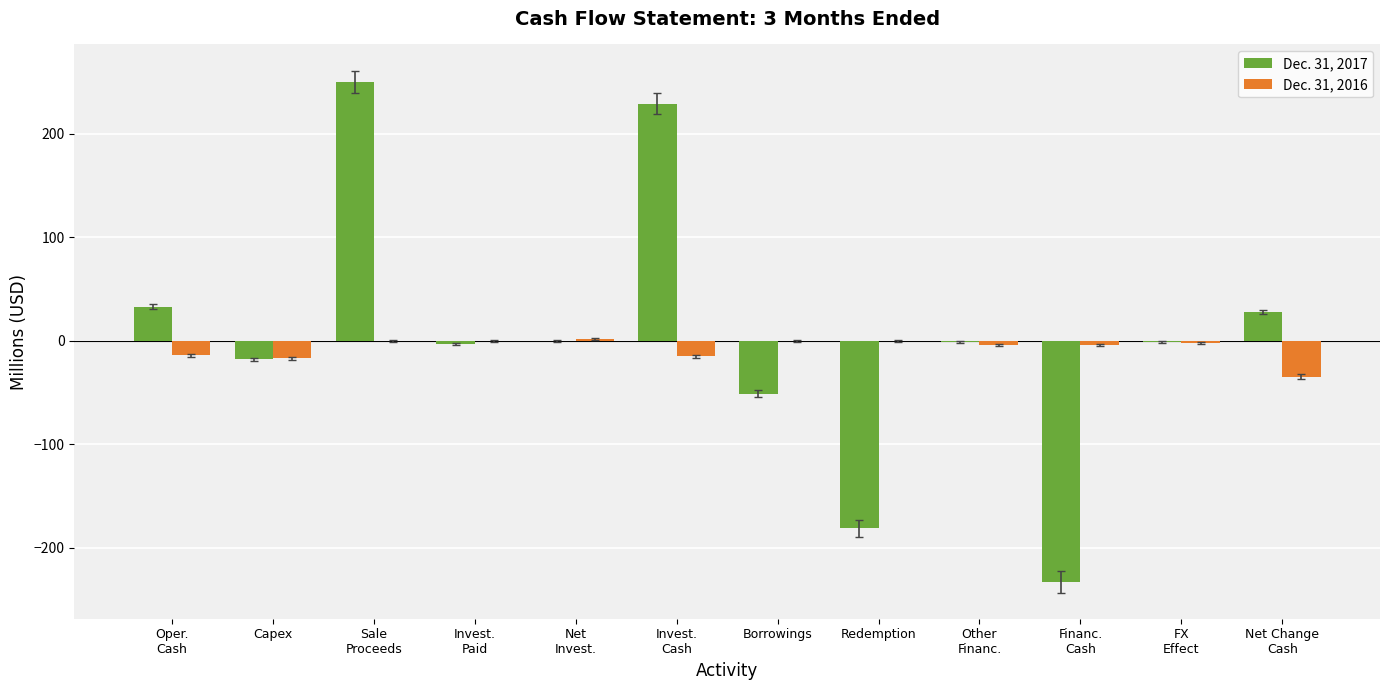

How many series are shown in this chart?

2